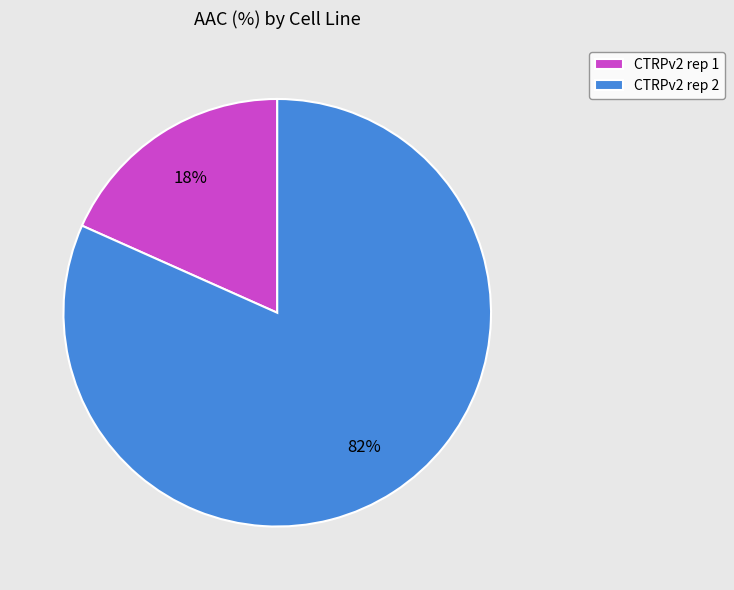

Is there any slice that represents more than half of the pie?

Yes